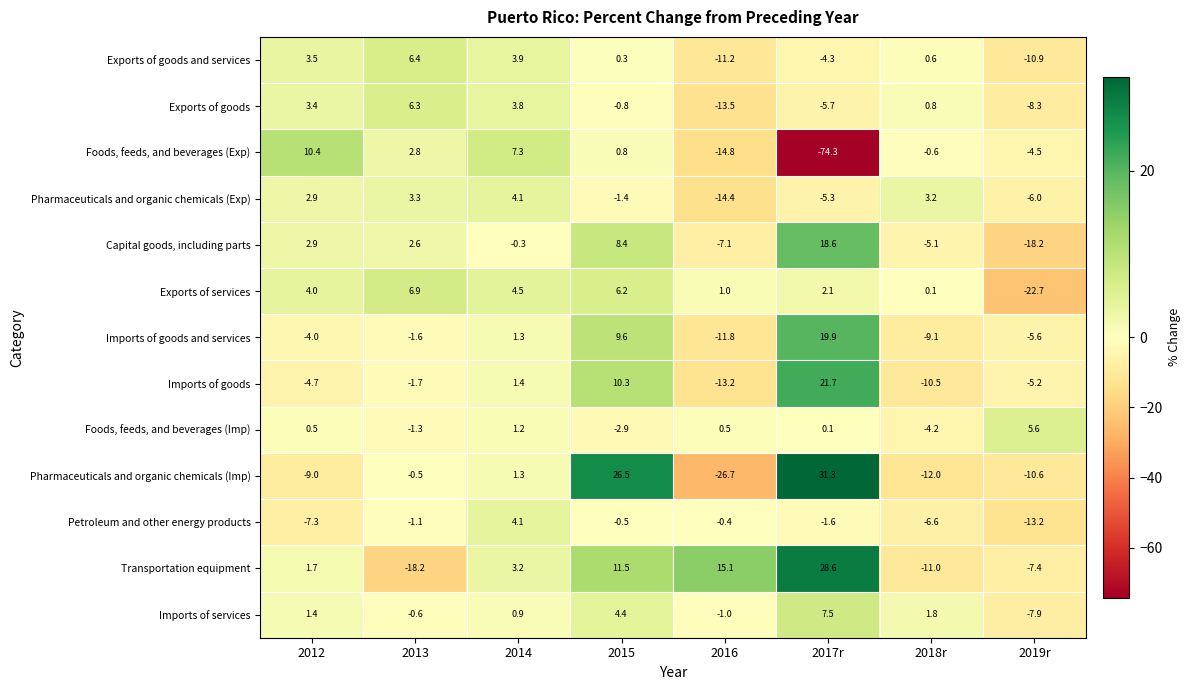

At which label does Imports of services first exceed 1?

2012